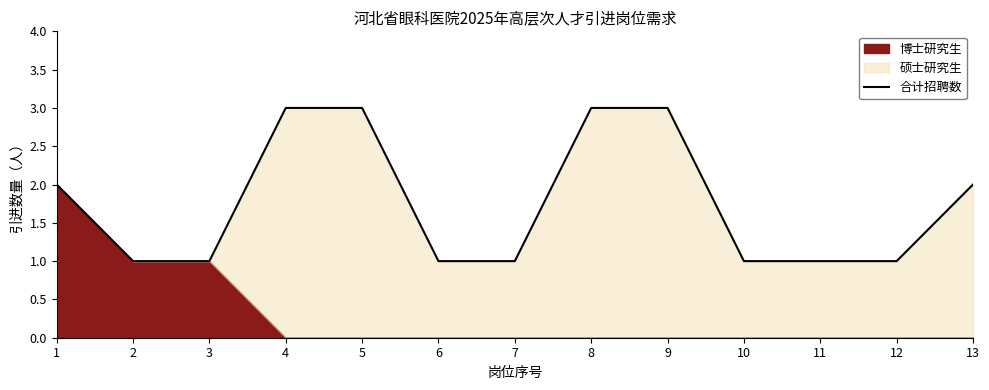

Rank the categories by value from lowest to highest.

2, 3, 6, 7, 10, 11, 12, 1, 13, 4, 5, 8, 9